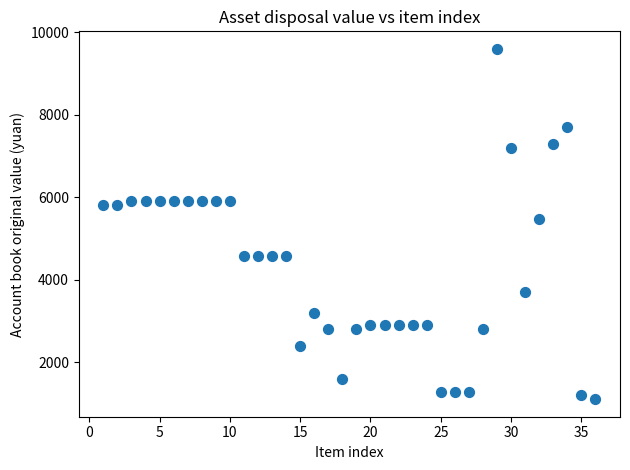

What is the range of X values (max minus min)?

35.0